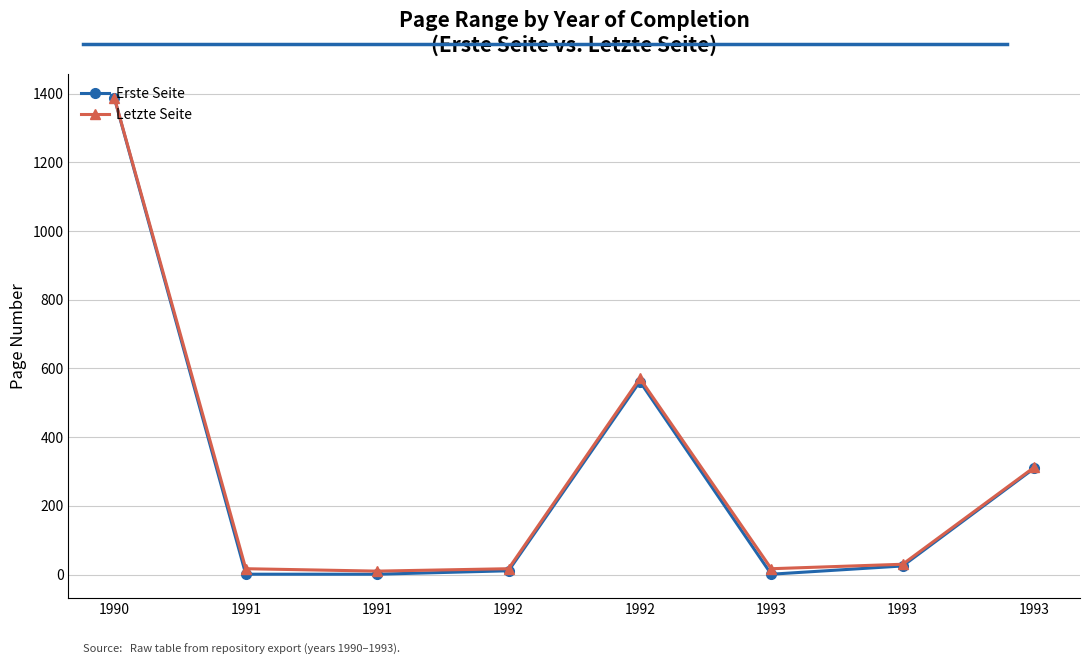

The value of Letzte Seite at 1990 is 1388. True or false?

True